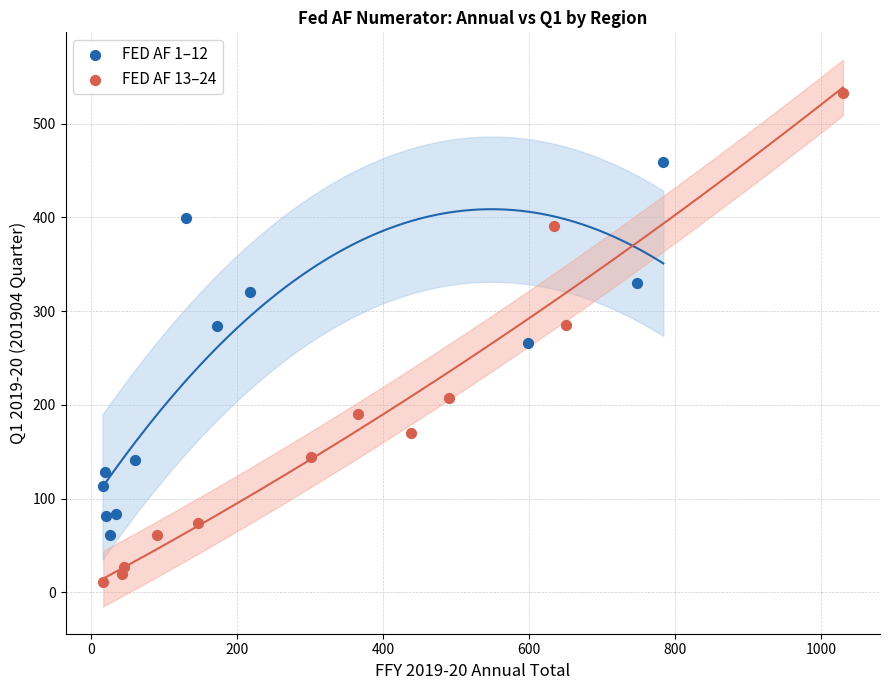

What are all the series names shown in the legend?

FED AF 1–12, FED AF 13–24